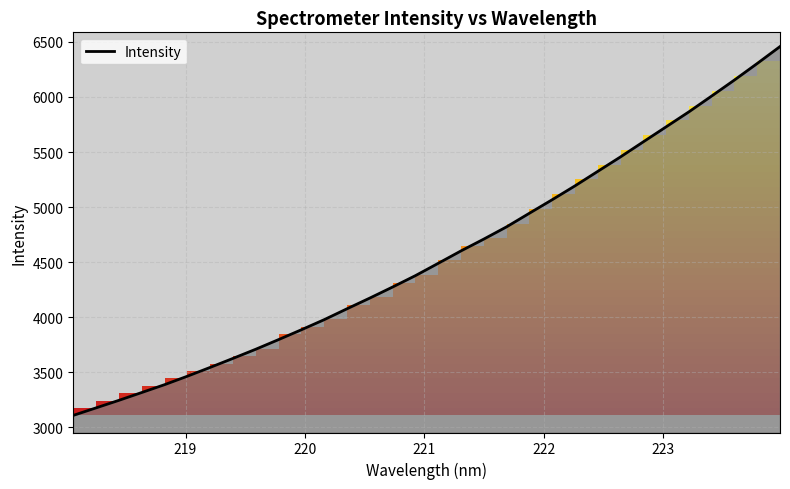

What is the maximum value shown in the chart?

6457.6